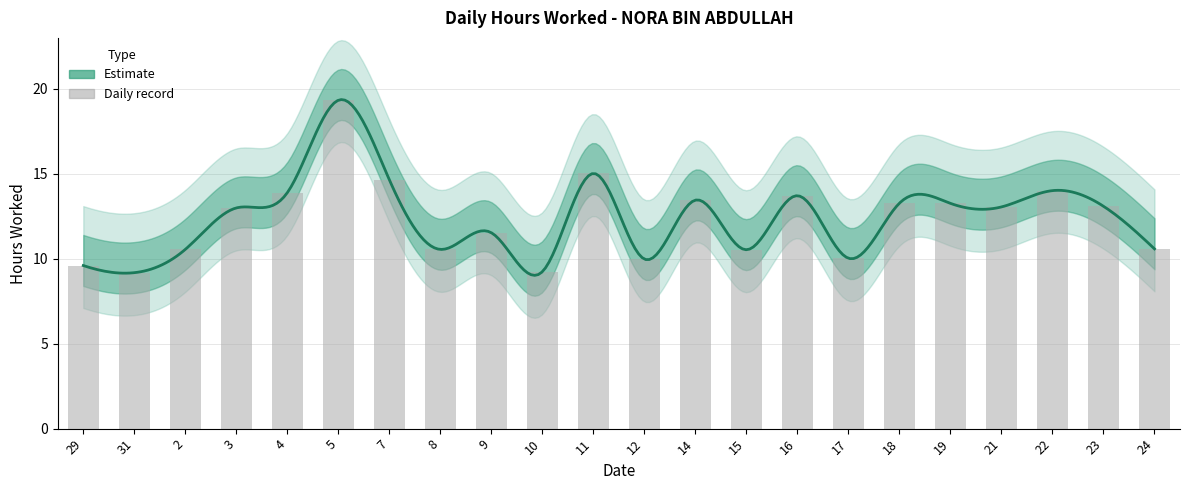

Is it true that the value at 19 is 13.3?

True